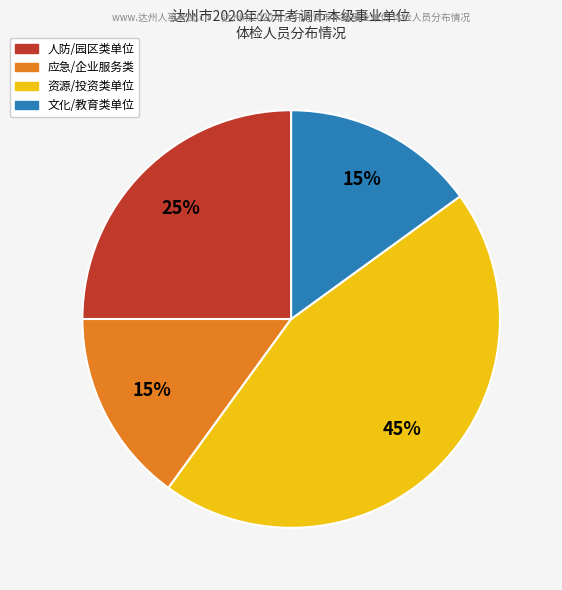

Is there a majority slice in this chart?

No